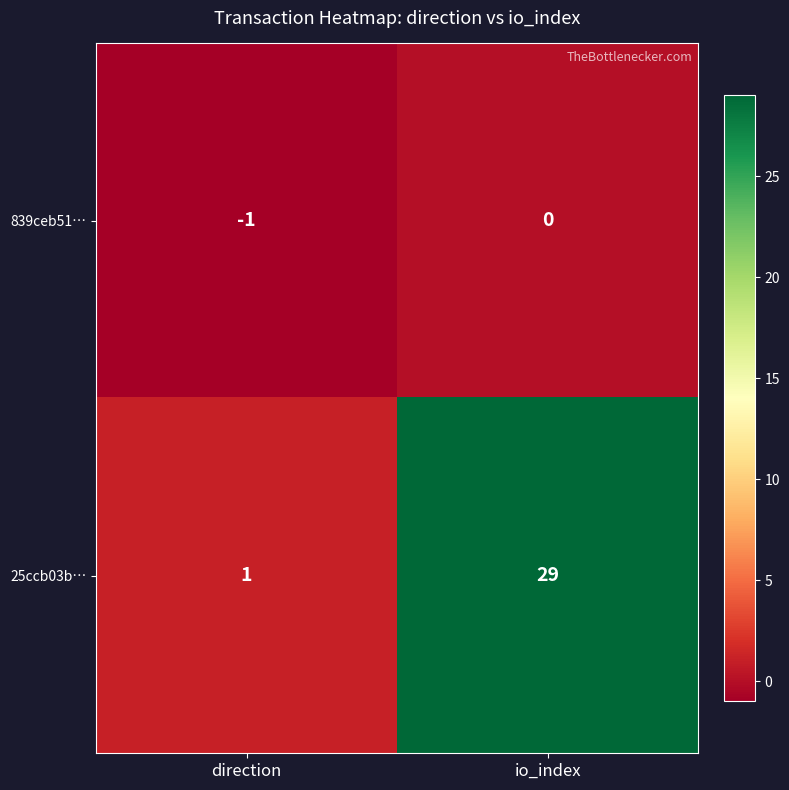

At how many categories does at least one series exceed 0?

2